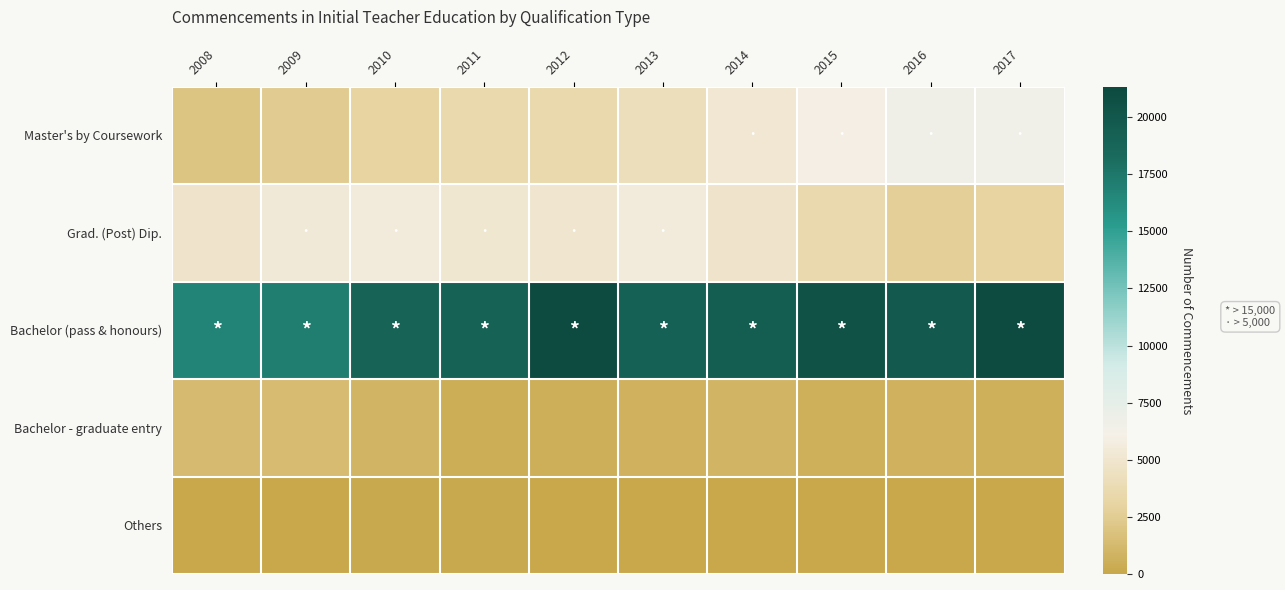

Reading left to right, extract all data points from this chart.

Master's by Coursework: 2008=1954	2009=2461	2010=3070	2011=3540	2012=3544	2013=4122	2014=5185	2015=5924	2016=6623	2017=6517
Grad. (Post) Dip.: 2008=4838	2009=5377	2010=5534	2011=5116	2012=5014	2013=5555	2014=4880	2015=3592	2016=2728	2017=3081
Bachelor (pass & honours): 2008=16683	2009=17070	2010=18910	2011=18979	2012=21292	2013=19152	2014=19457	2015=20561	2016=19852	2017=21333
Bachelor - graduate entry: 2008=1321	2009=1339	2010=988	2011=437	2012=531	2013=713	2014=972	2015=655	2016=706	2017=586
Others: 2008=29	2009=43	2010=138	2011=131	2012=76	2013=53	2014=12	2015=37	2016=52	2017=15